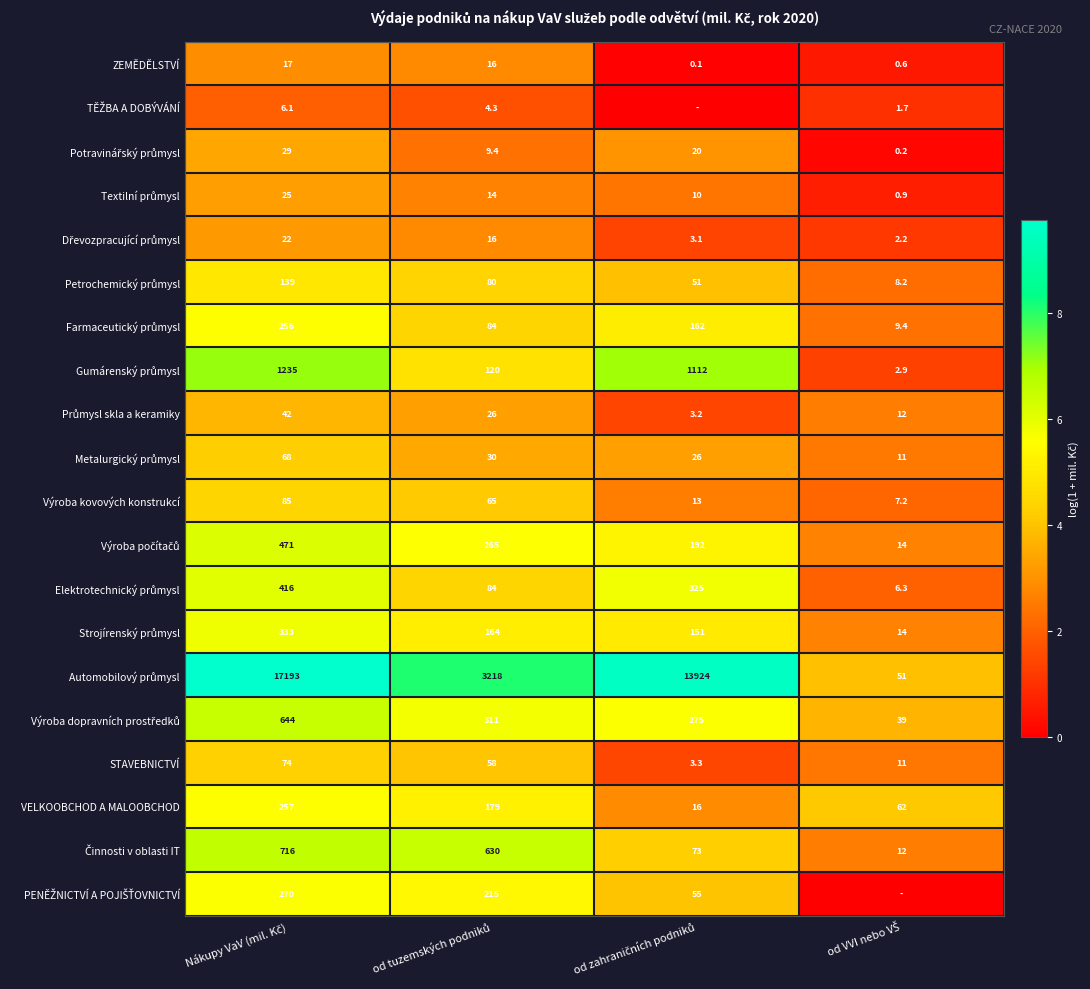

How many VELKOOBCHOD A MALOOBCHOD values are between 62 and 257?

3